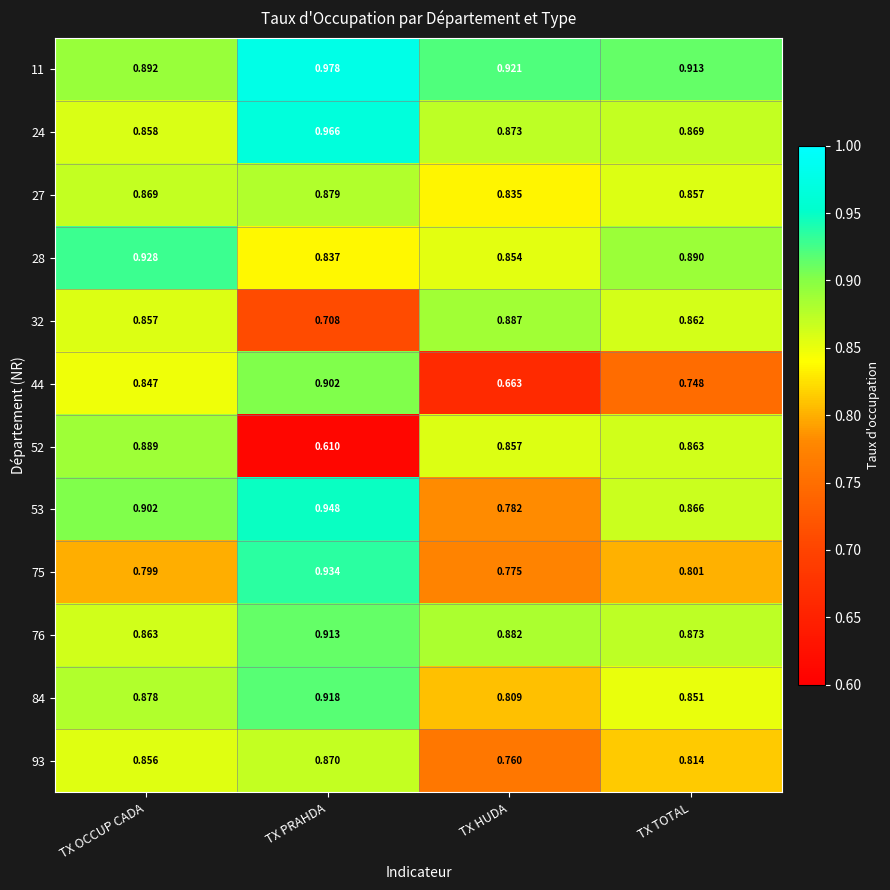

At which label does 75 reach its peak?

TX PRAHDA